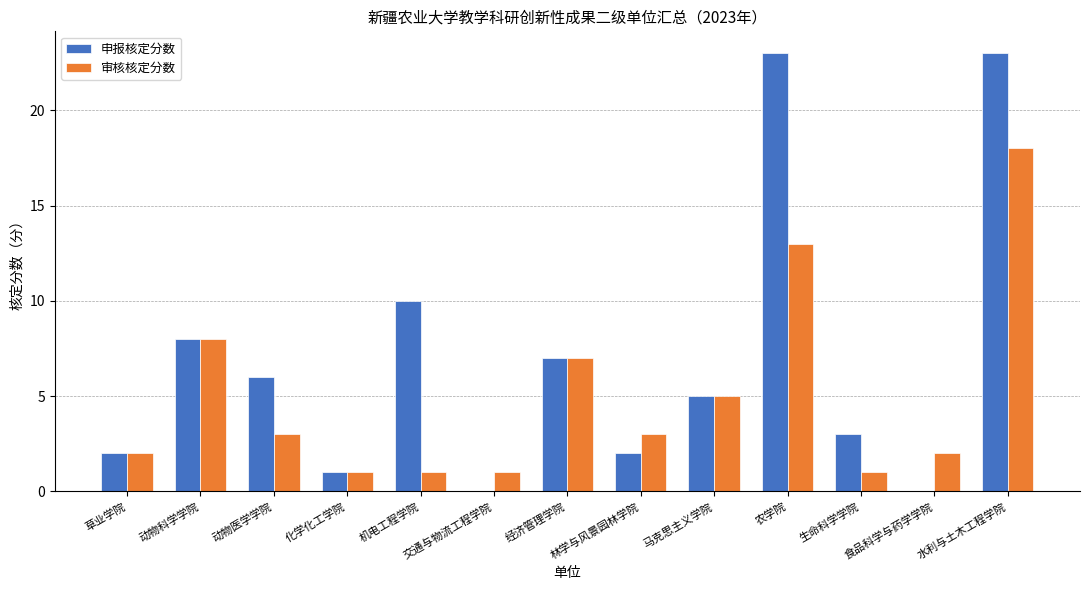

At which label is 申报核定分数 closest to 11?

机电工程学院